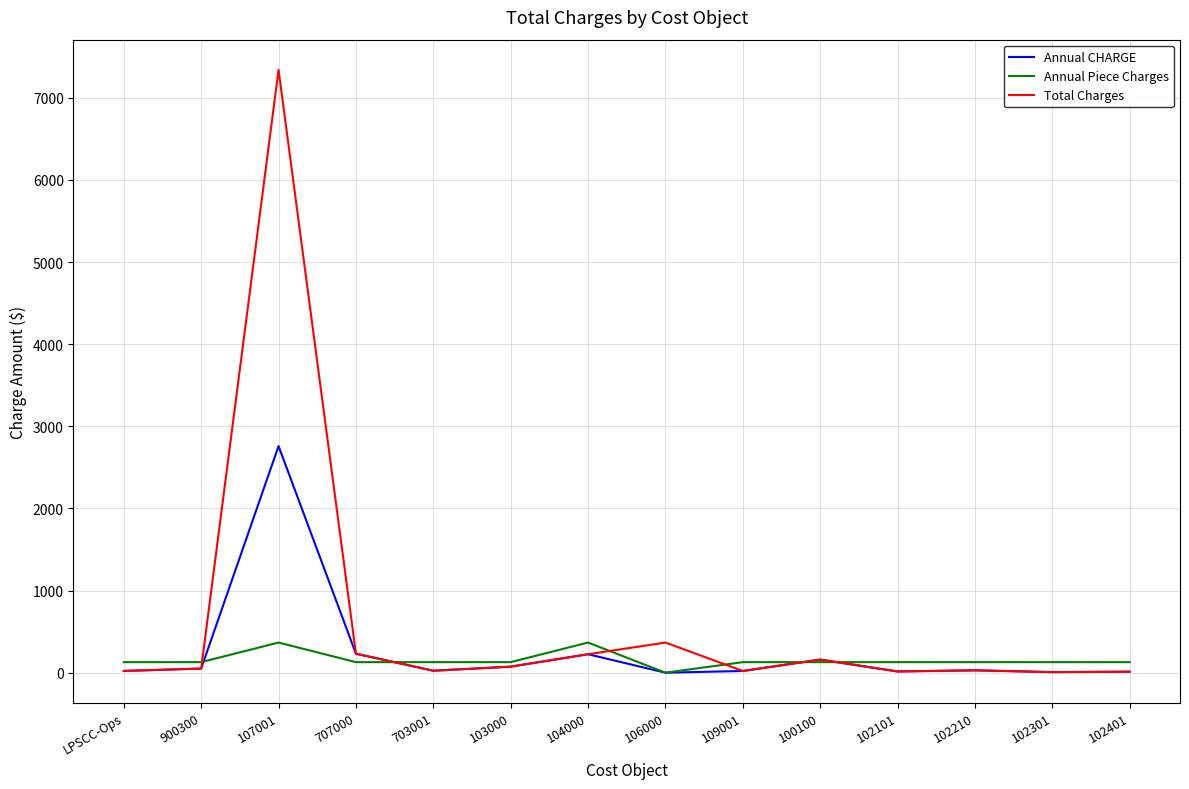

Is it true that Total Charges equals 24.1 at 703001?

True